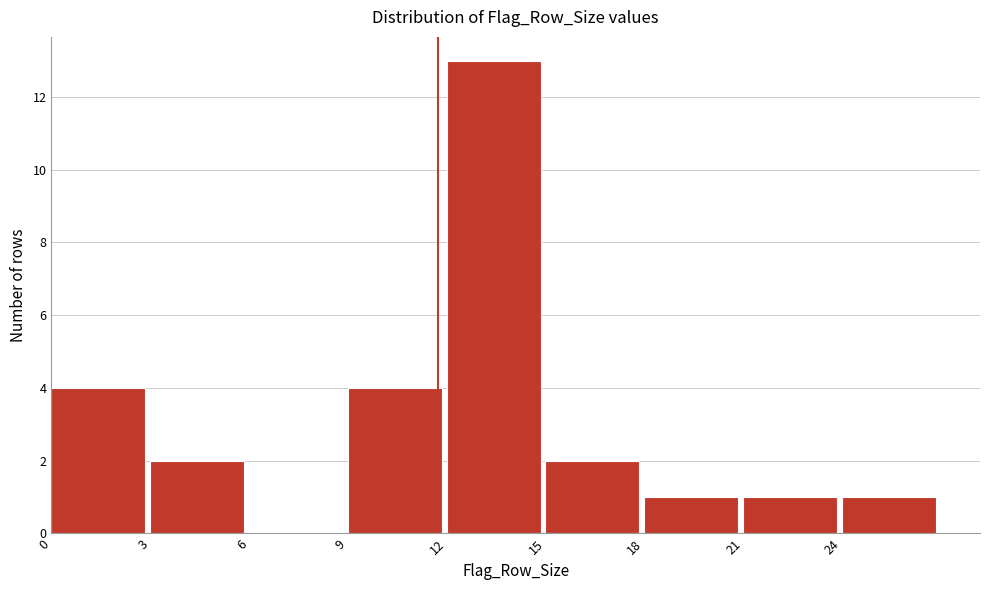

How tall is the bar that spans 12 to 15 on the x-axis? The values are not printed on the chart, so give them approximately, as read against the axis.

13